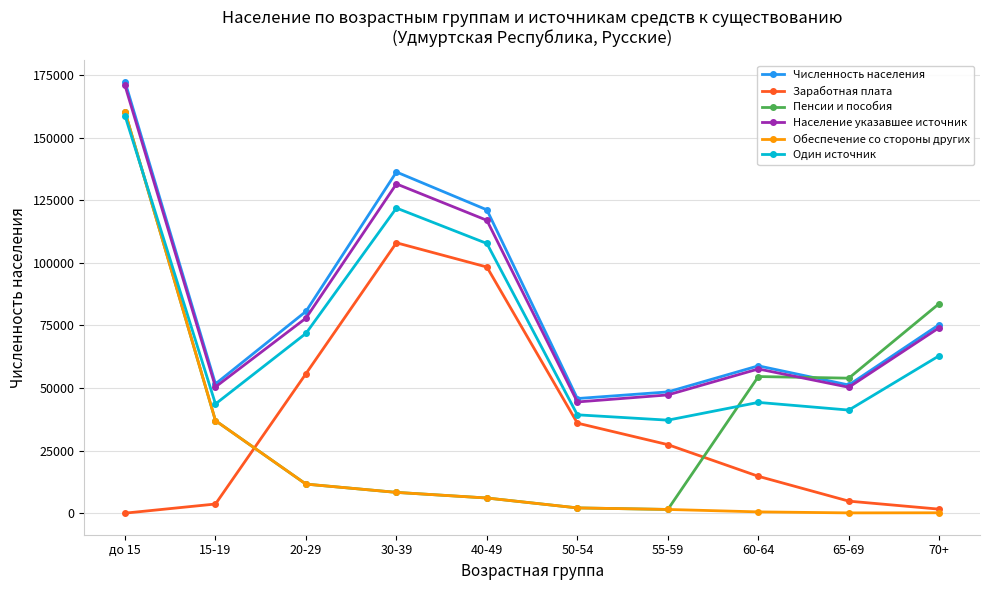

How many lines are shown in the chart?

6